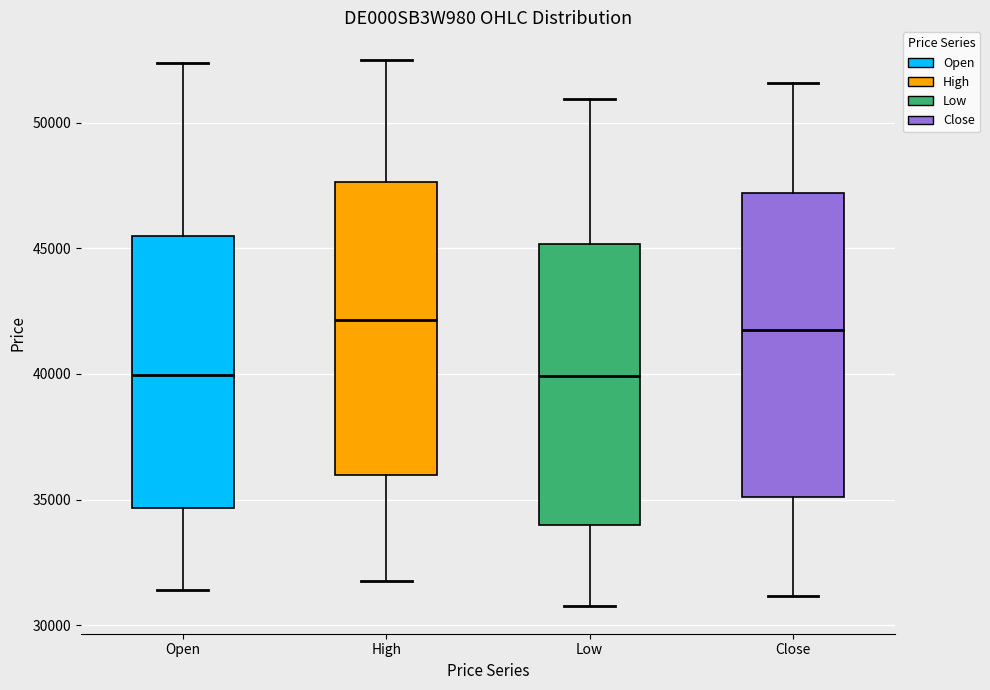

Reading left to right, read every box against the y-axis: the position of its median line, the range the box covers, and the ends of its whiskers. The values are not printed on the chart, so give them approximately, as read against the axis.

Open: median 40000, box 34500 to 45500, whiskers 31500 to 52500
High: median 42000, box 36000 to 47500, whiskers 32000 to 52500
Low: median 40000, box 34000 to 45000, whiskers 31000 to 51000
Close: median 42000, box 35000 to 47000, whiskers 31000 to 51500